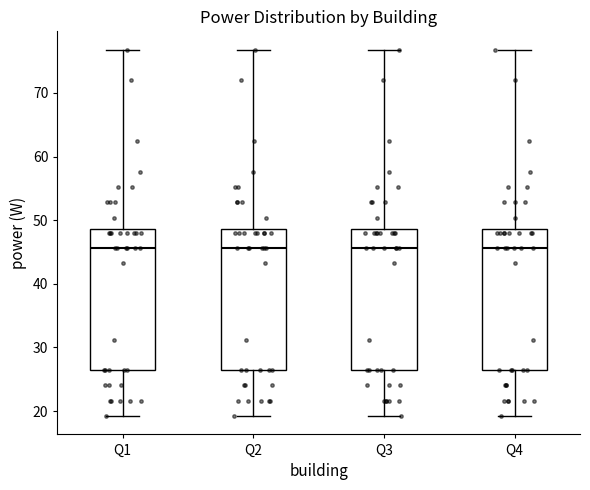

Reading left to right, transcribe this box plot: for each box, give where its median line is, the range the box spans, and where its two whiskers end, as read against the y-axis. The values are not printed on the chart, so give them approximately, as read against the axis.

Q1: median 46, box 26 to 49, whiskers 19 to 77
Q2: median 46, box 26 to 49, whiskers 19 to 77
Q3: median 46, box 26 to 49, whiskers 19 to 77
Q4: median 46, box 26 to 49, whiskers 19 to 77